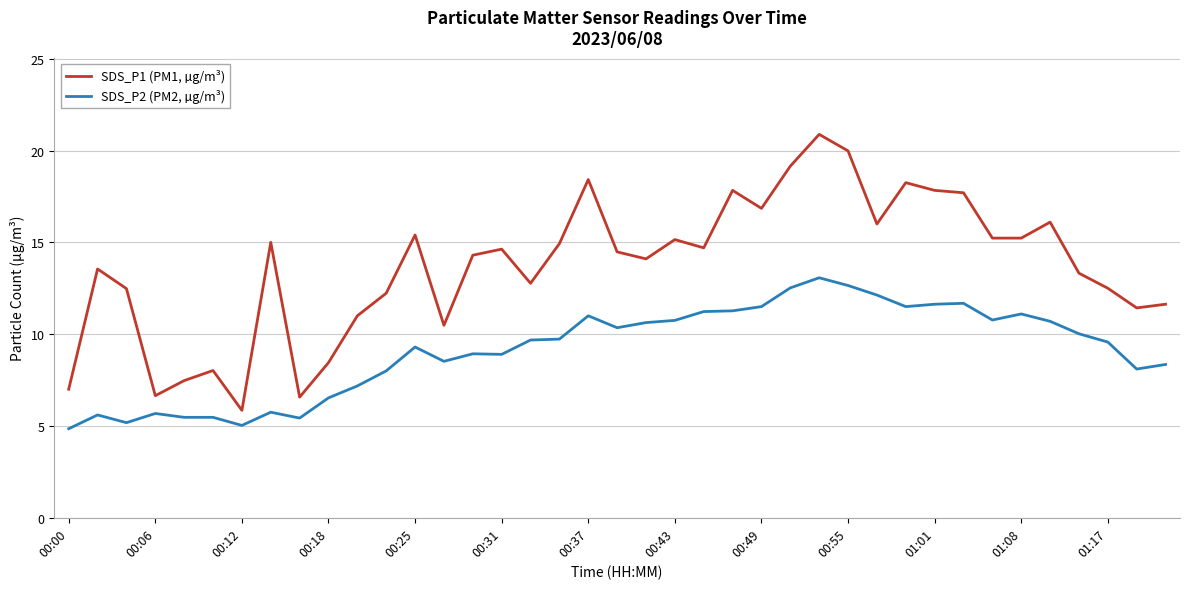

List the series in order of their overall mean, highest first.

SDS_P1 (PM1, µg/m³), SDS_P2 (PM2, µg/m³)